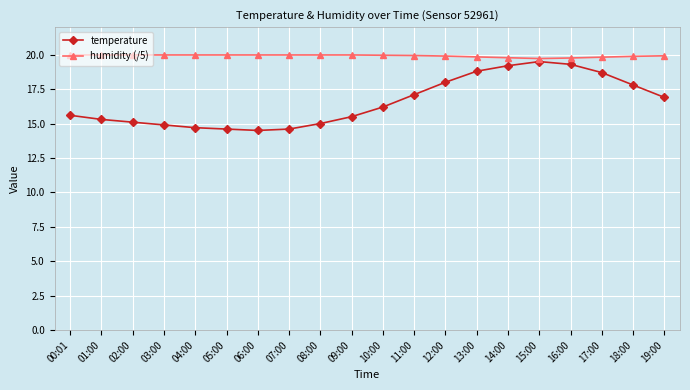

What is the difference between the maximum and minimum values in the temperature series?

5.0